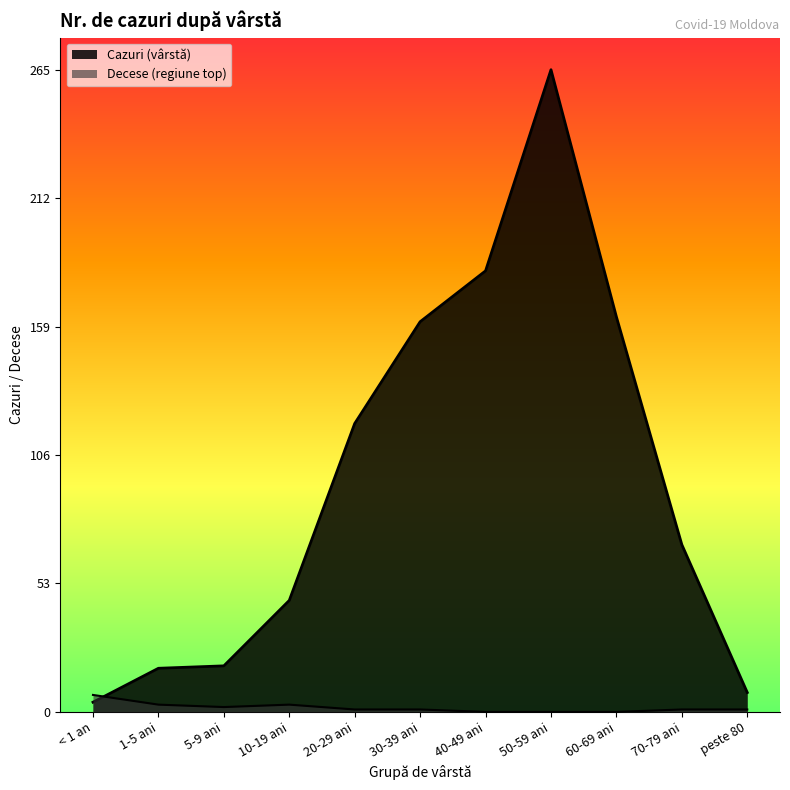

How many data points in Decese (regiune top) are above 1?

4